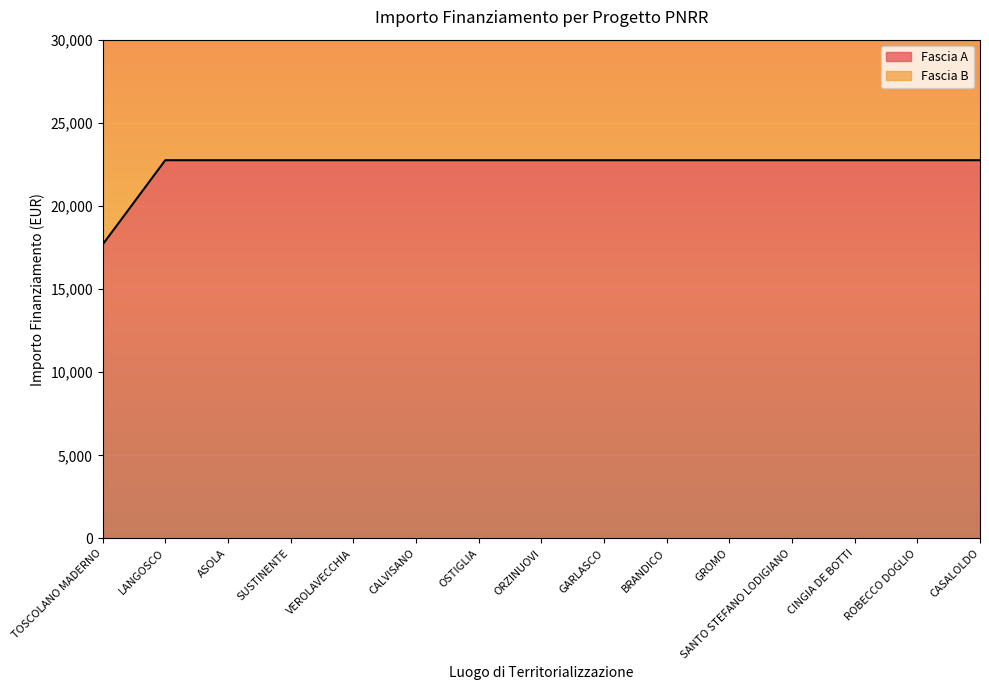

What is the label of the 7th point from the right?

GARLASCO